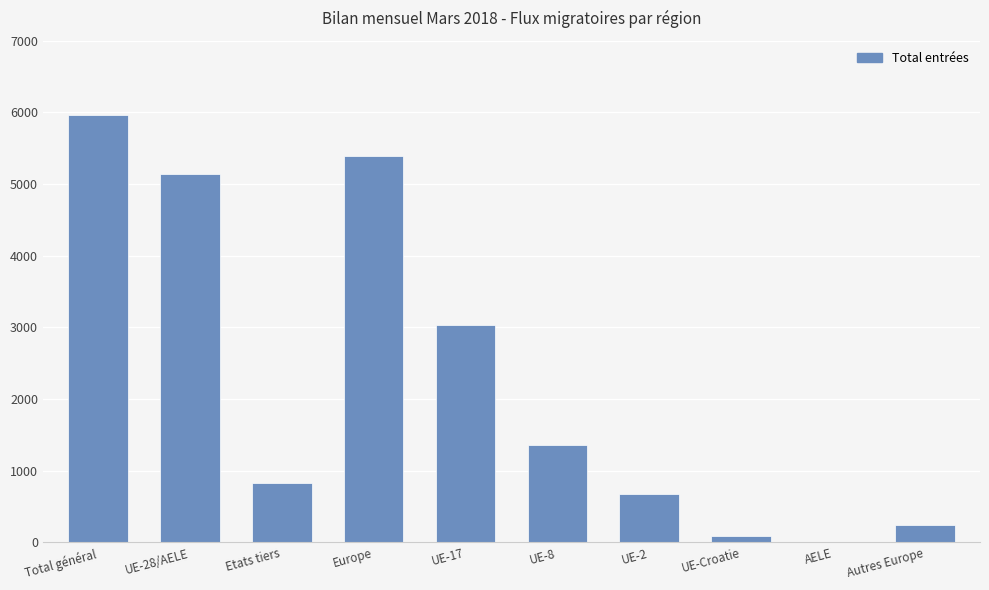

What is the sum of the values at UE-2 and AELE?

673